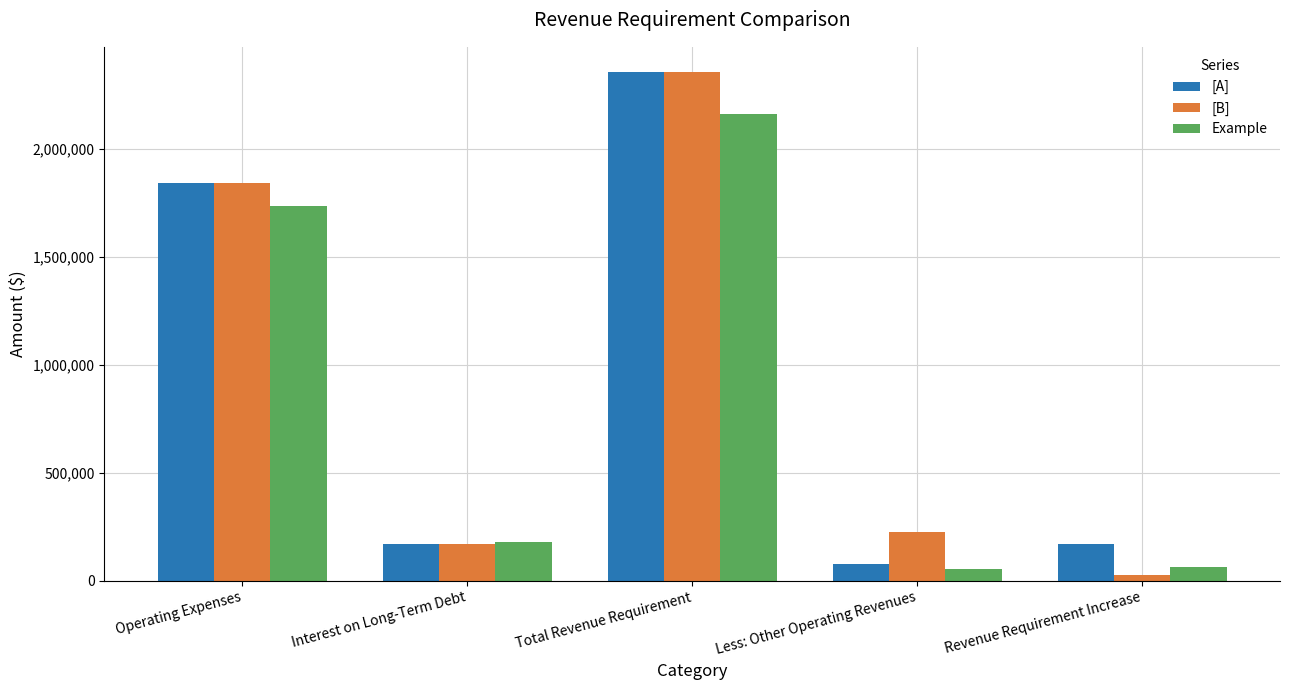

What is the difference between the highest and lowest values at Less: Other Operating Revenues?

173592.0